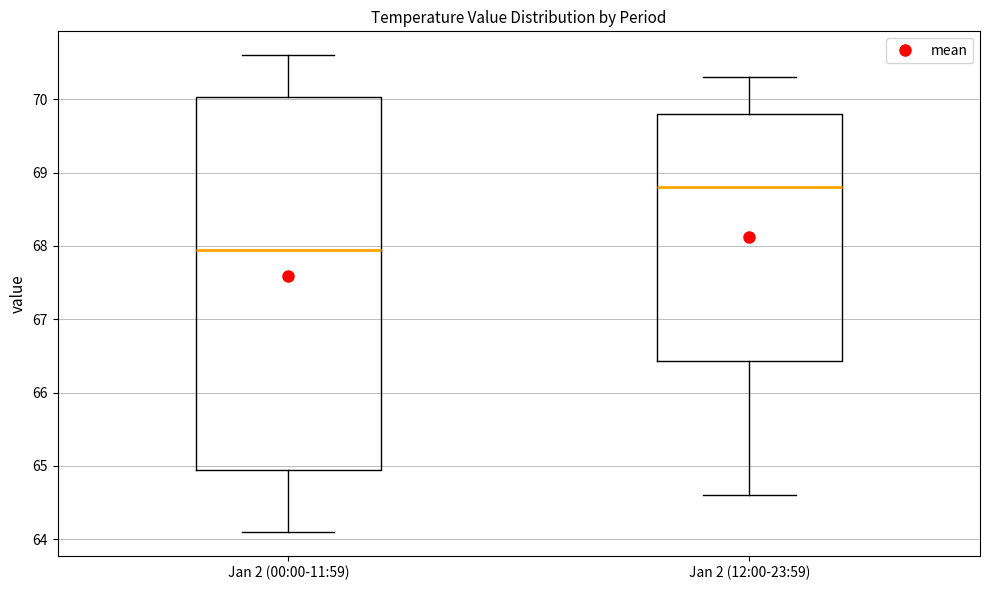

Reading left to right, transcribe this box plot: for each box, give where its median line is, the range the box spans, and where its two whiskers end, as read against the y-axis. The values are not printed on the chart, so give them approximately, as read against the axis.

Jan 2 (00:00-11:59): median 68.0, box 65.0 to 70.0, whiskers 64.1 to 70.6
Jan 2 (12:00-23:59): median 68.8, box 66.4 to 69.8, whiskers 64.6 to 70.3